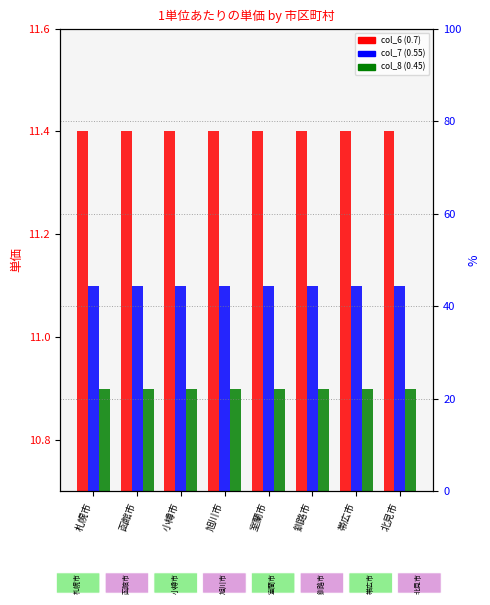

What position from the right is 室蘭市?

4